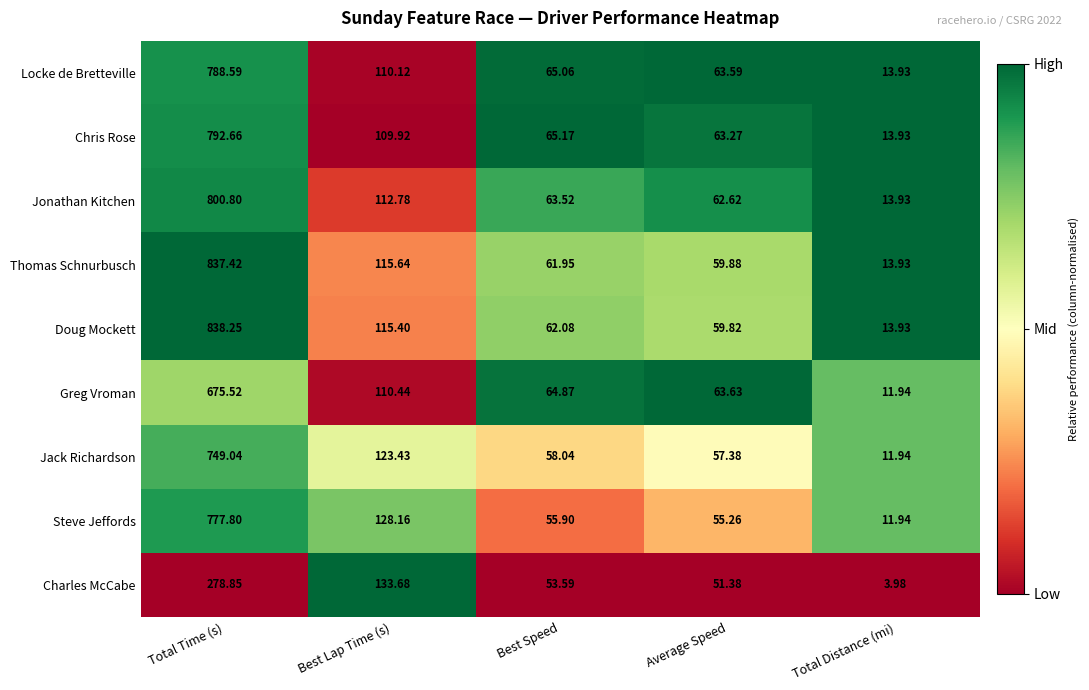

Rank the categories by Jonathan Kitchen value from lowest to highest.

Total Distance (mi), Average Speed, Best Speed, Best Lap Time (s), Total Time (s)